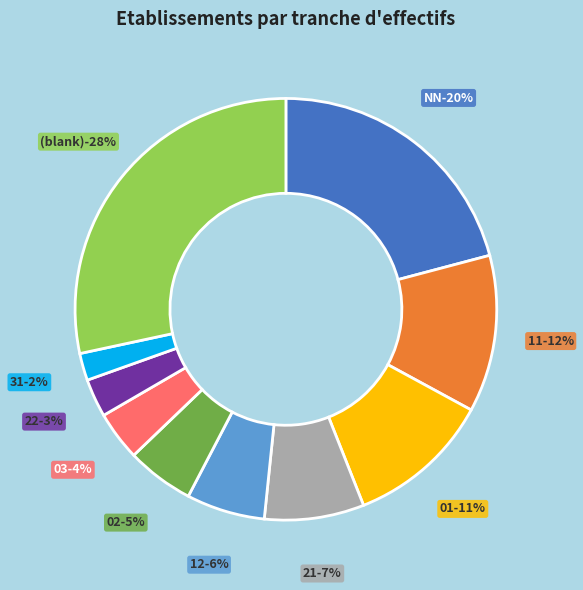

Is there any slice that represents more than half of the pie?

No